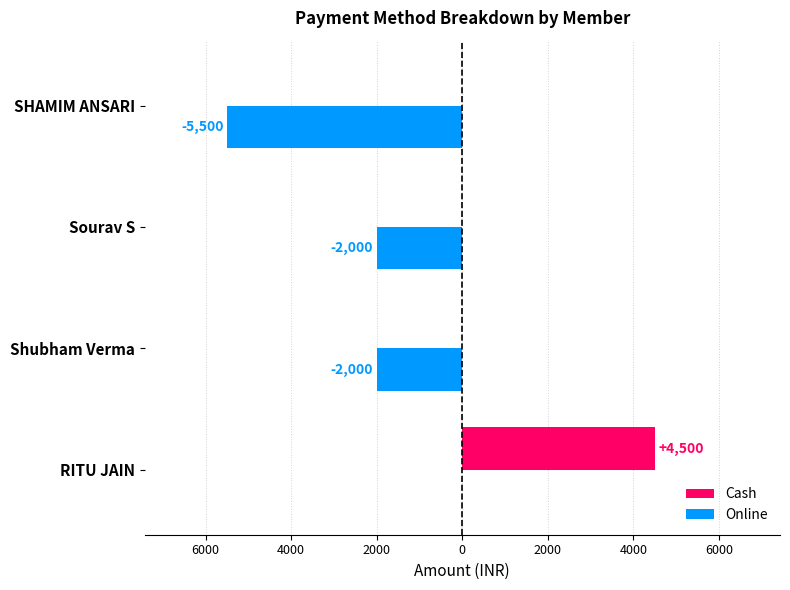

Reading left to right, what are all the values shown in this chart?

Cash: 4500	0	0	0
Online: 0	-2000	-2000	-5500